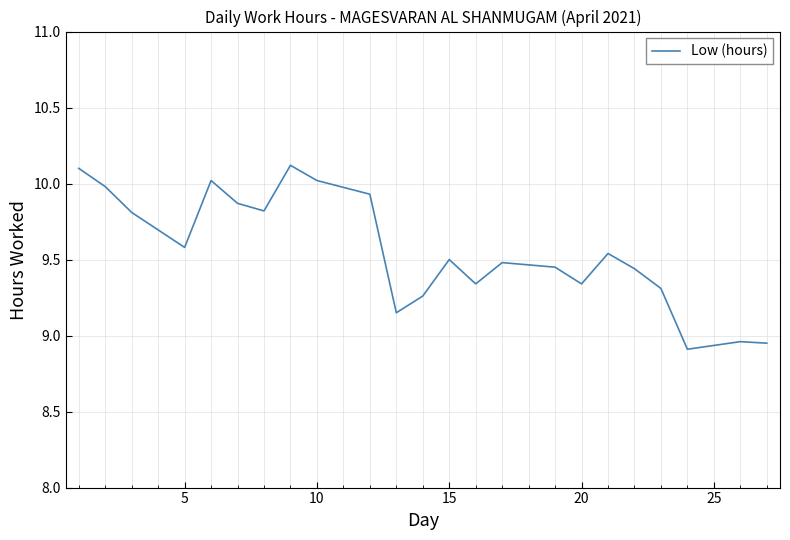

What is the greatest value displayed?

10.1